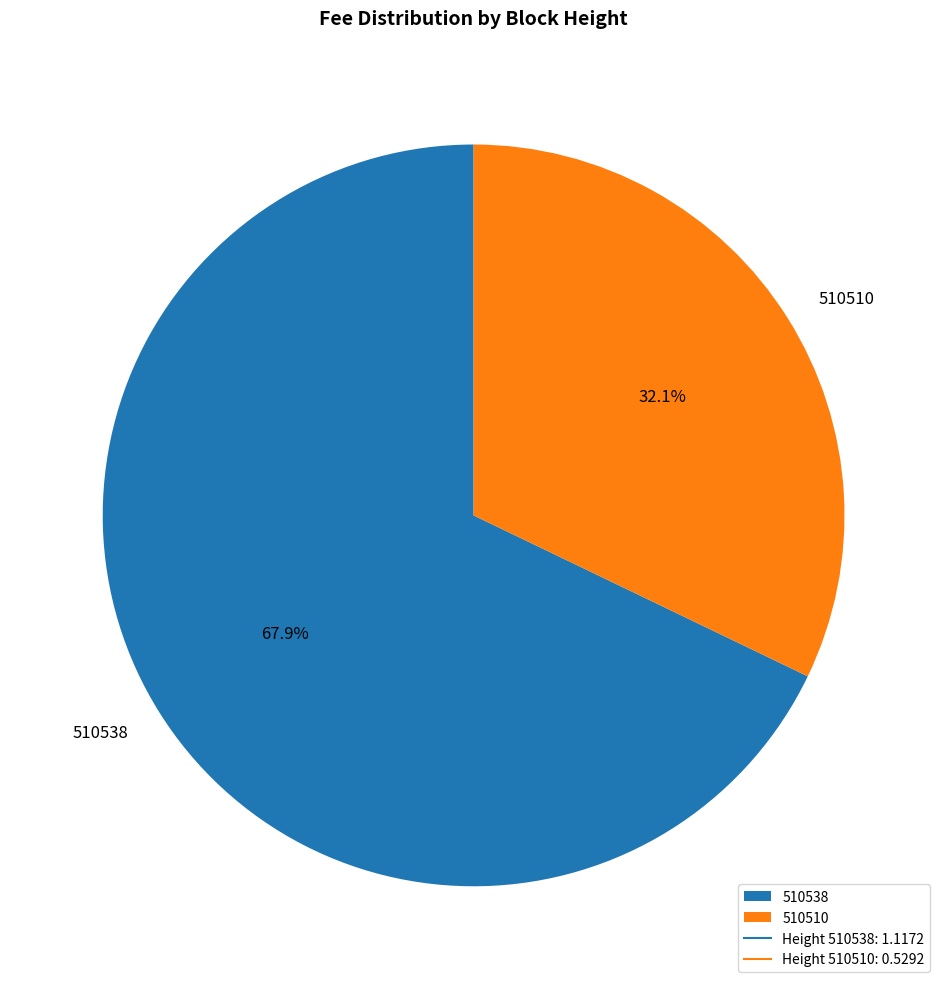

To the nearest percent, what is the difference between the 510510 and 510538 slice percentages?

36%